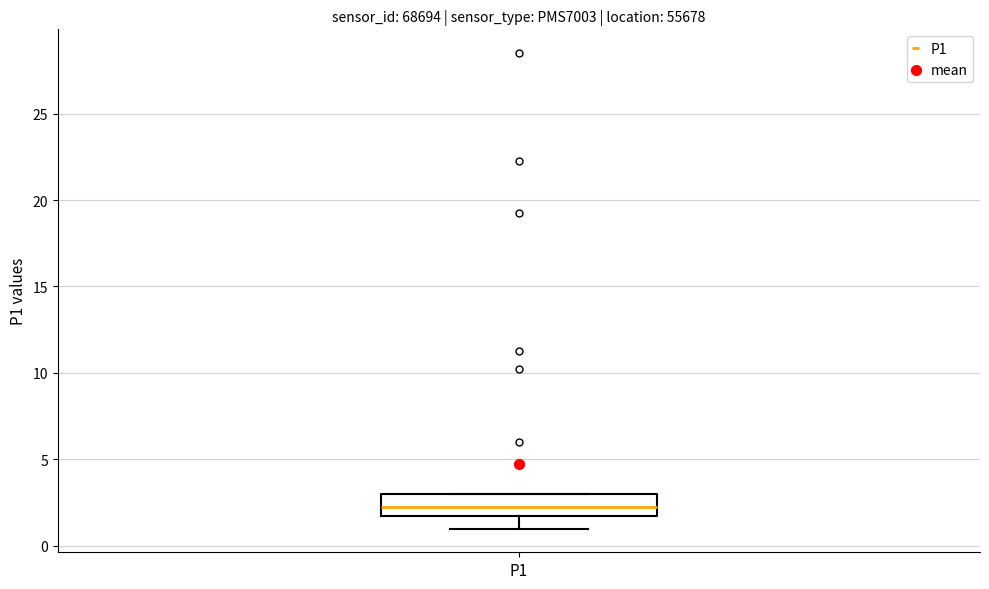

Read this box plot against the y-axis: the position of the median line, the range covered by the box, and the ends of both whiskers. The values are not printed on the chart, so give them approximately, as read against the axis.

median 2.5, box 2.0 to 3.0, whiskers 1.0 to 3.0